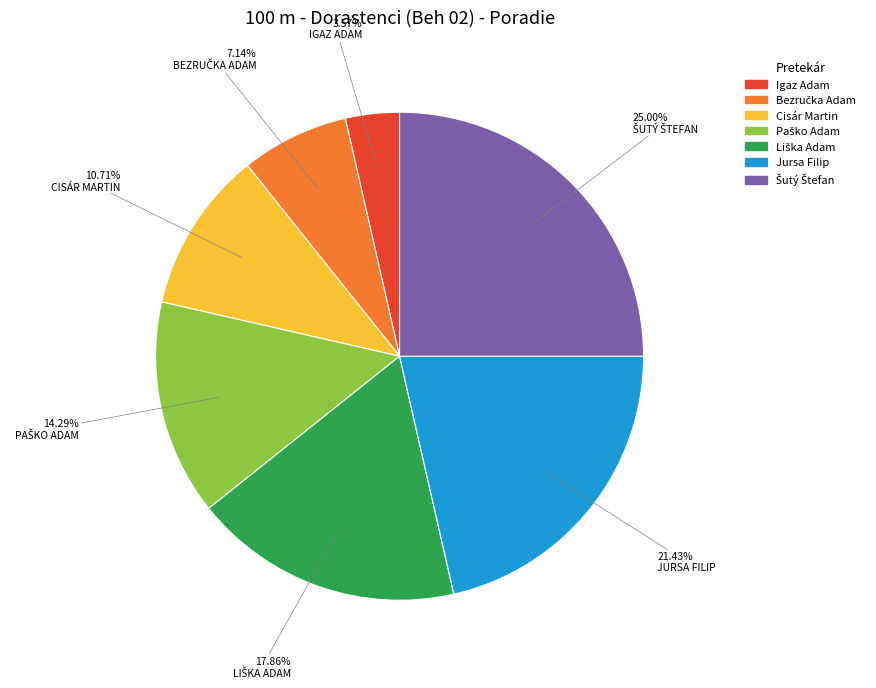

What percentage do Igaz Adam and Jursa Filip together represent?

25.0%